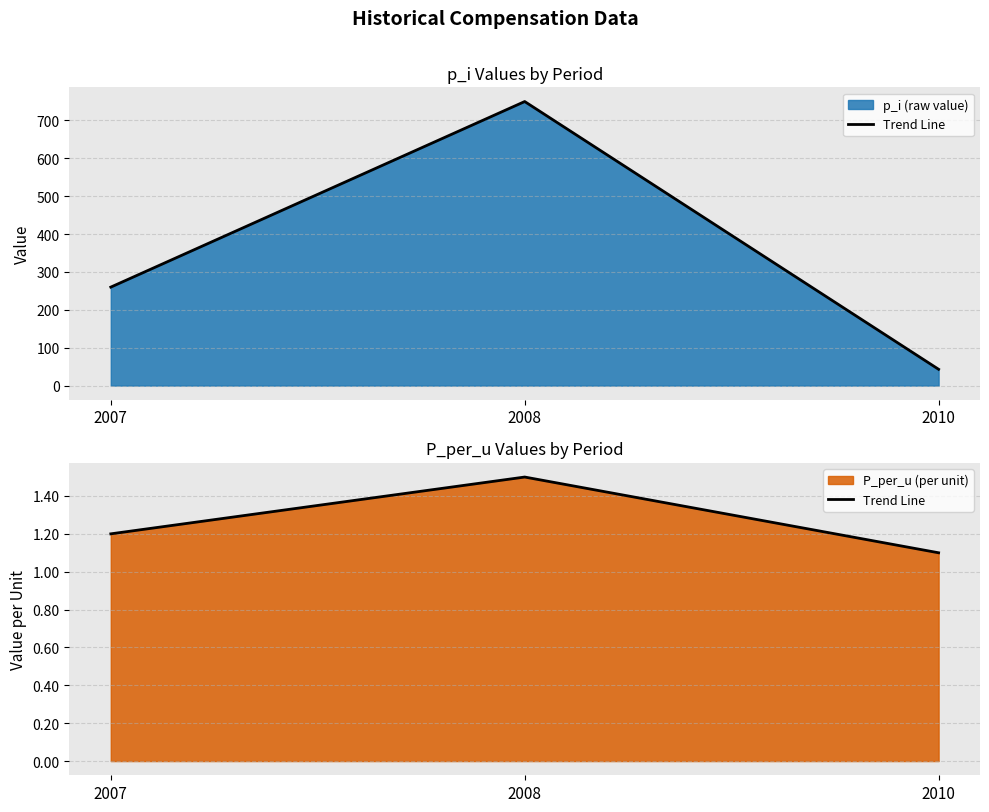

How many lines are shown in the chart?

1